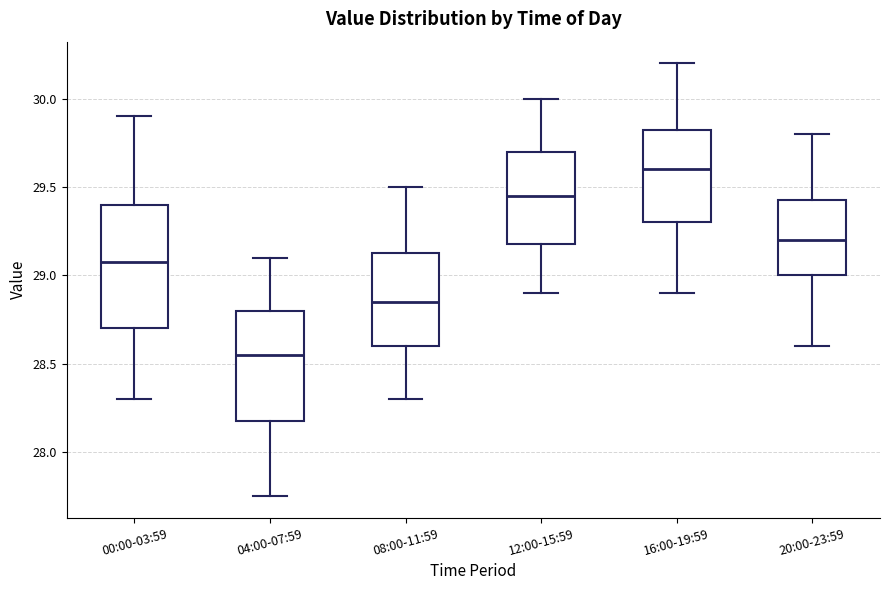

Where does the upper whisker of the box for 04:00-07:59 end on the y-axis? The values are not printed on the chart, so give them approximately, as read against the axis.

29.10